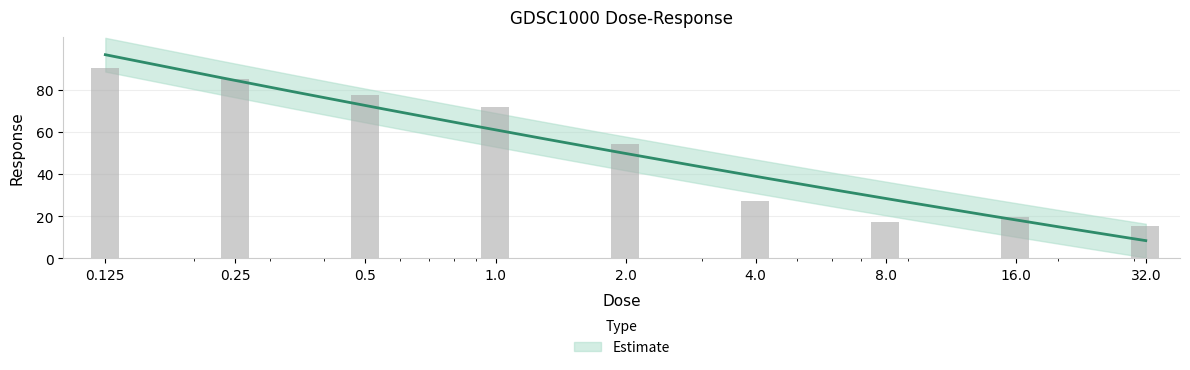

How many bars are there in total?

9